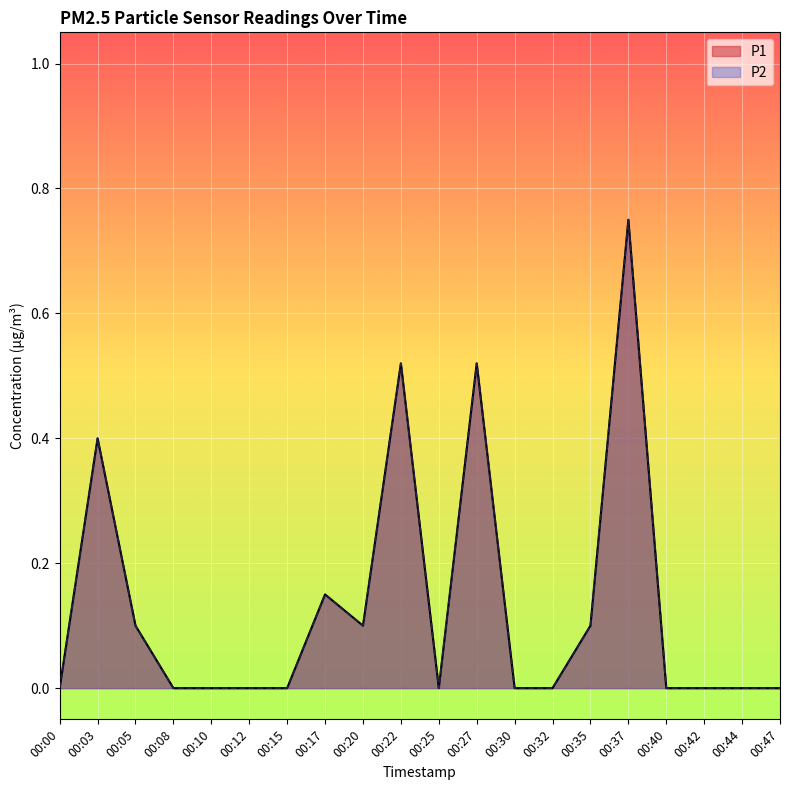

List the series in order of their peak value, highest first.

P1, P2